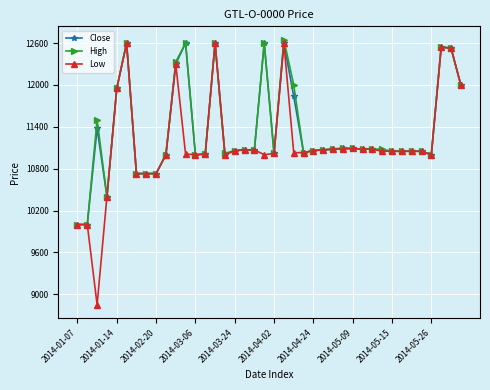

How many lines are shown in the chart?

3